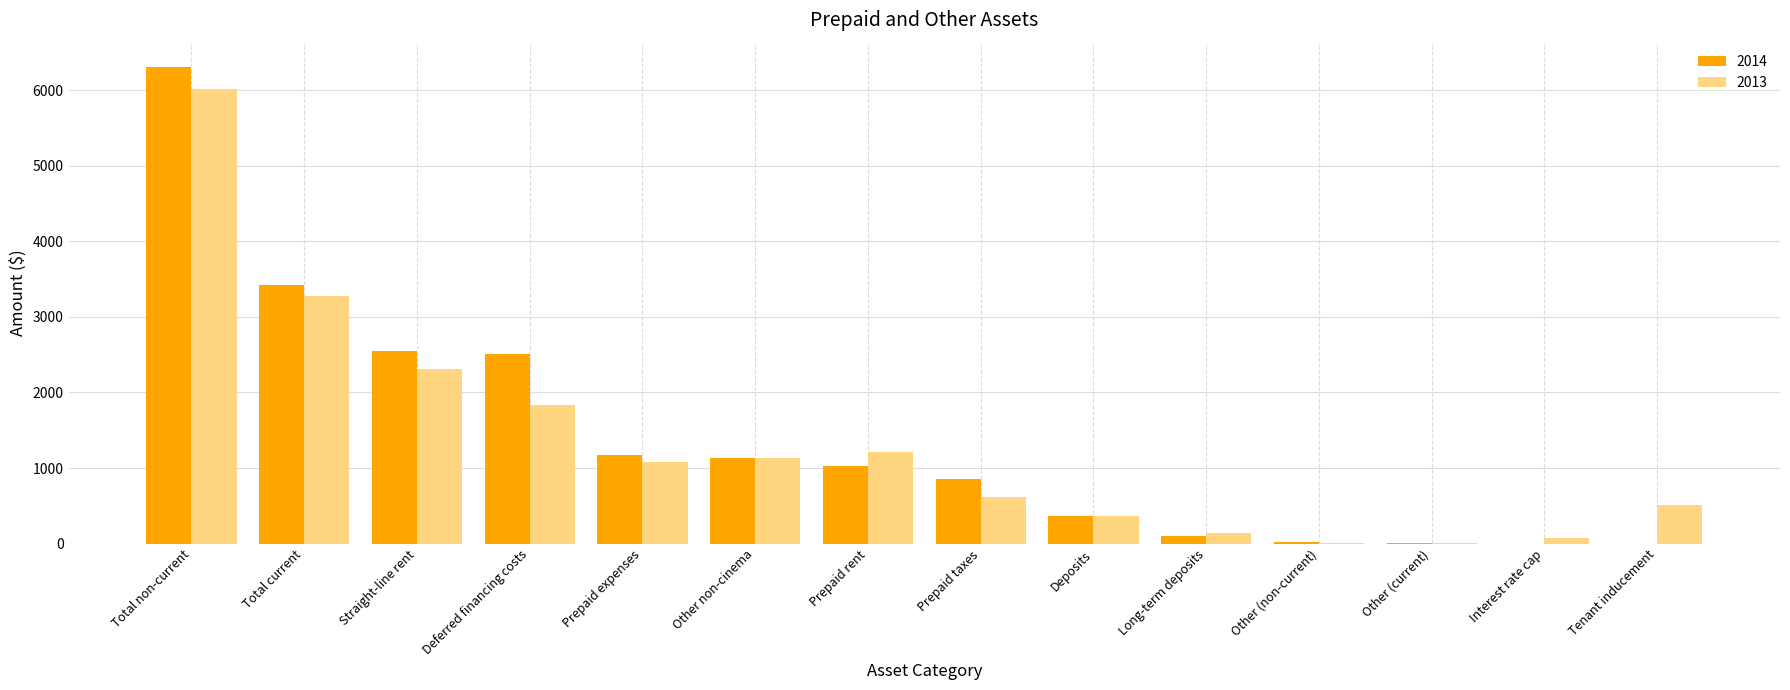

What is the sum of the 2014 values at Deferred financing costs and Total non-current?

8828